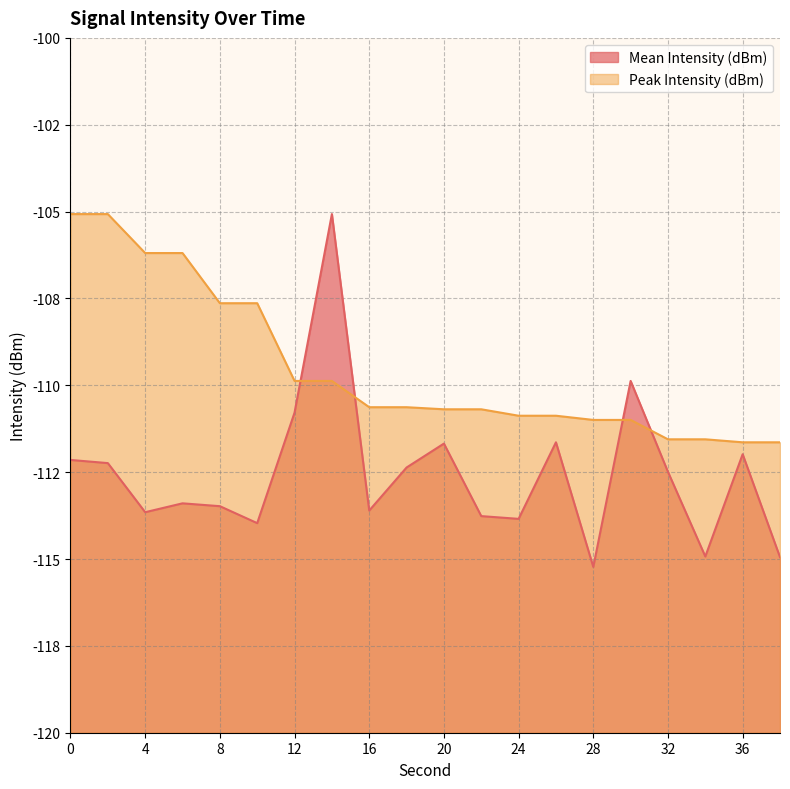

Rank the series at 4 from highest to lowest value.

Peak Intensity (dBm), Mean Intensity (dBm)